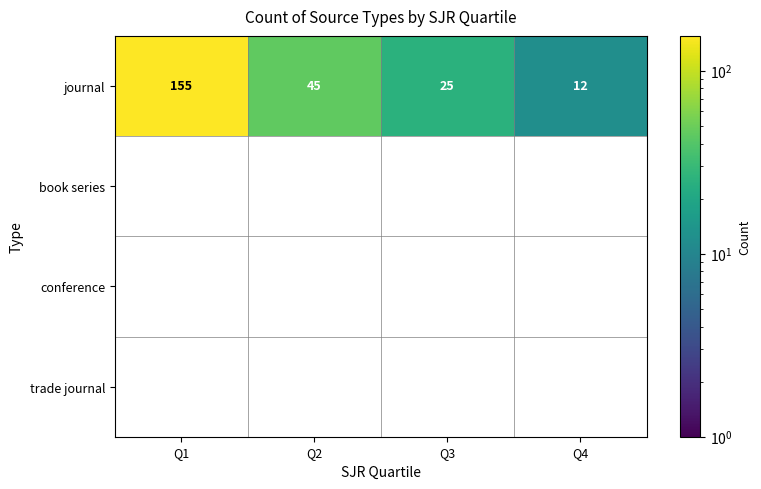

Count the number of categories in the chart.

4